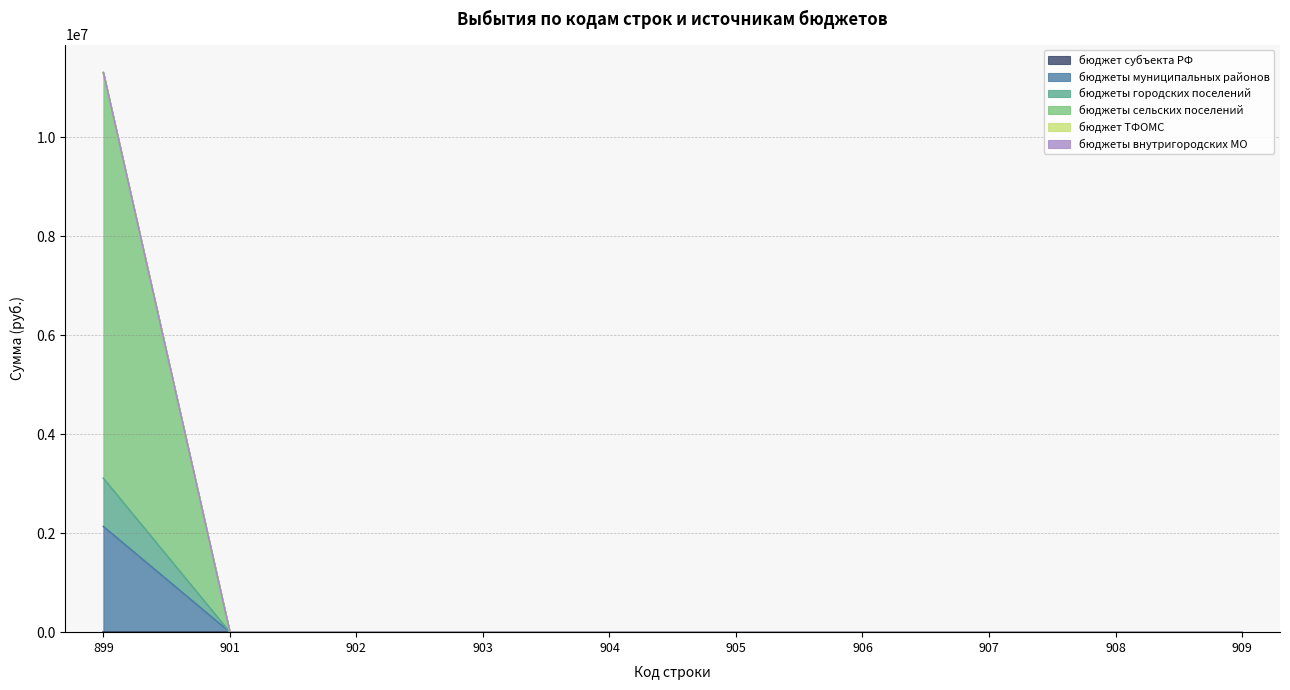

The value of бюджеты сельских поселений at 901 is 1592218.2. True or false?

False